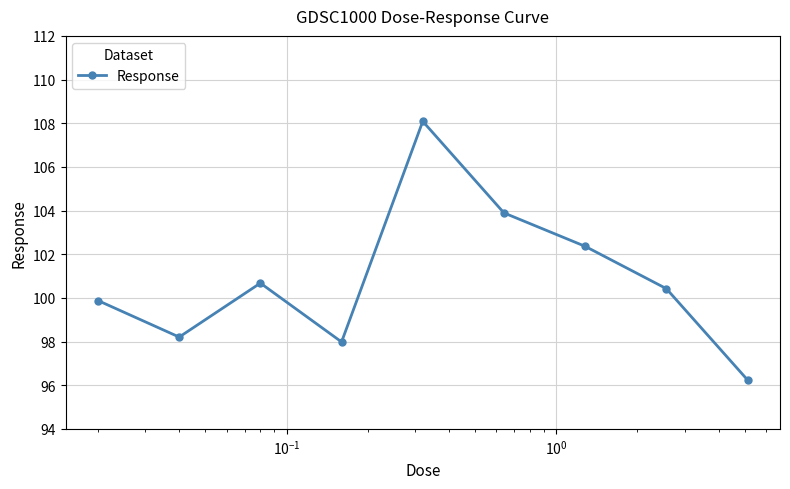

What is the value of the 5th point from the left?

108.1